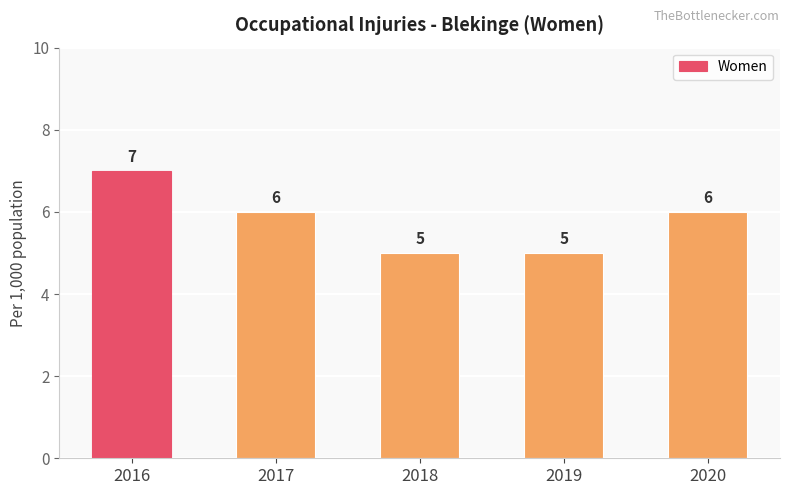

Which label corresponds to the largest value in the chart?

2016